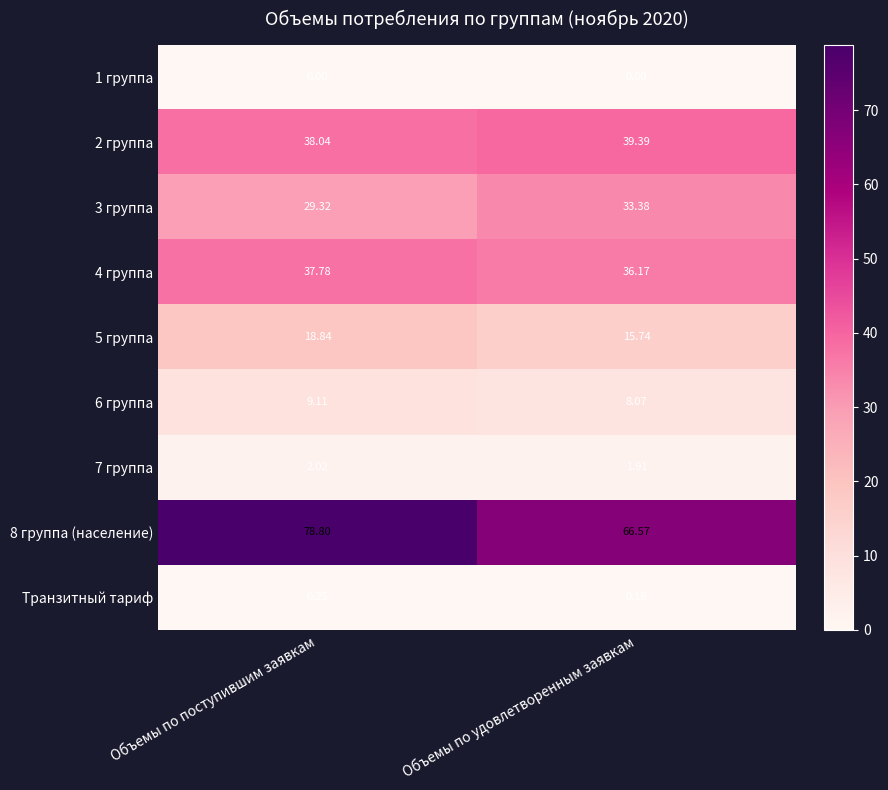

Which series has the largest range (max minus min)?

8 группа (население)